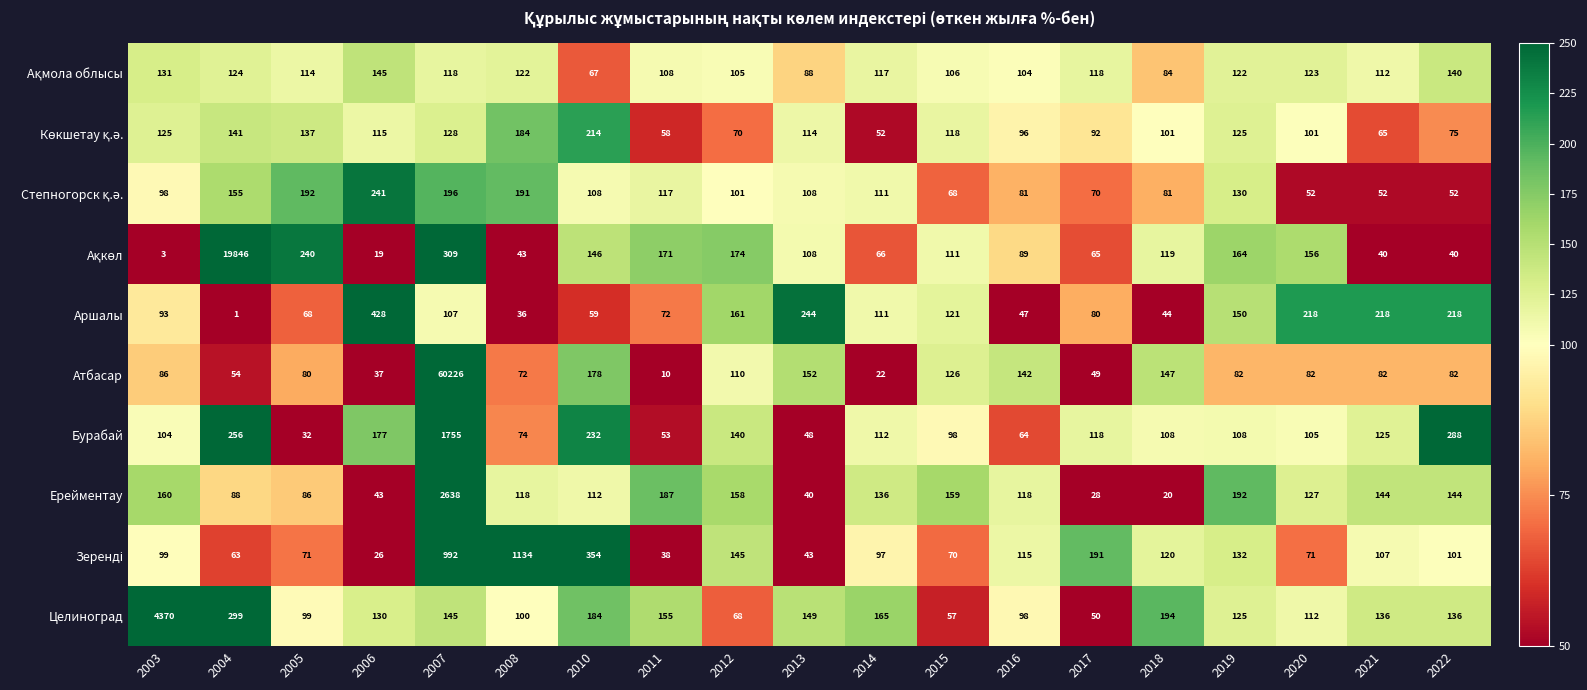

Which series has the largest range (max minus min)?

Атбасар